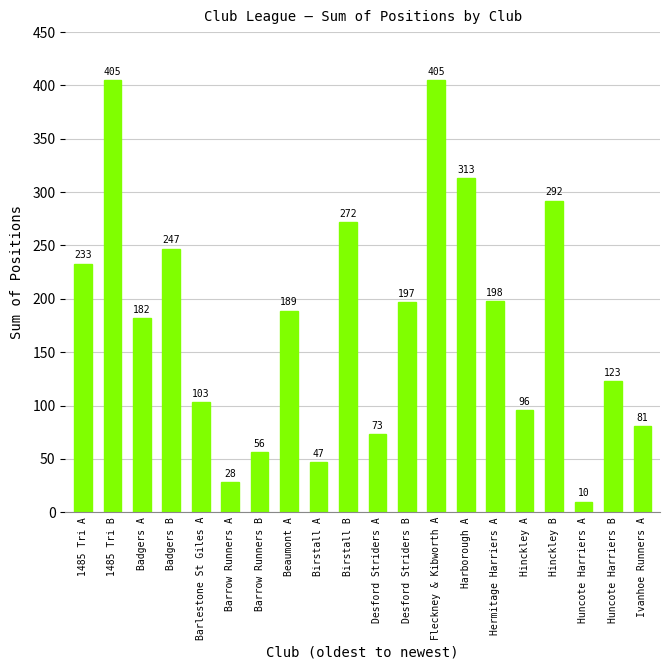

Where does the data first go above 189?

1485 Tri A